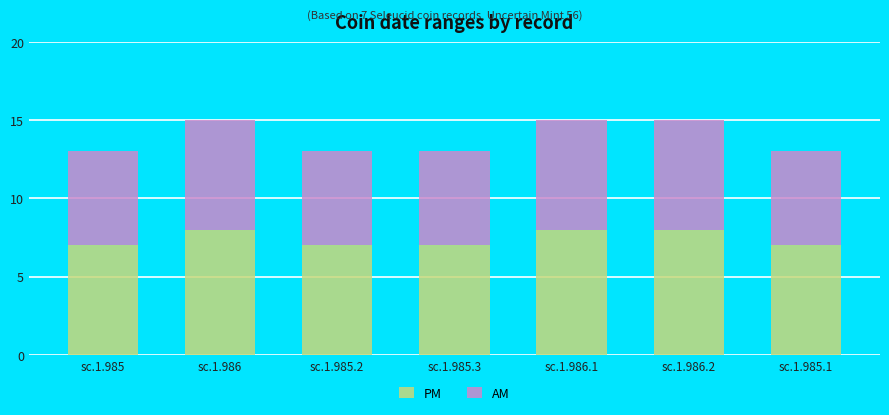

What is the sum of the PM values at sc.1.986.2 and sc.1.985.1?

15